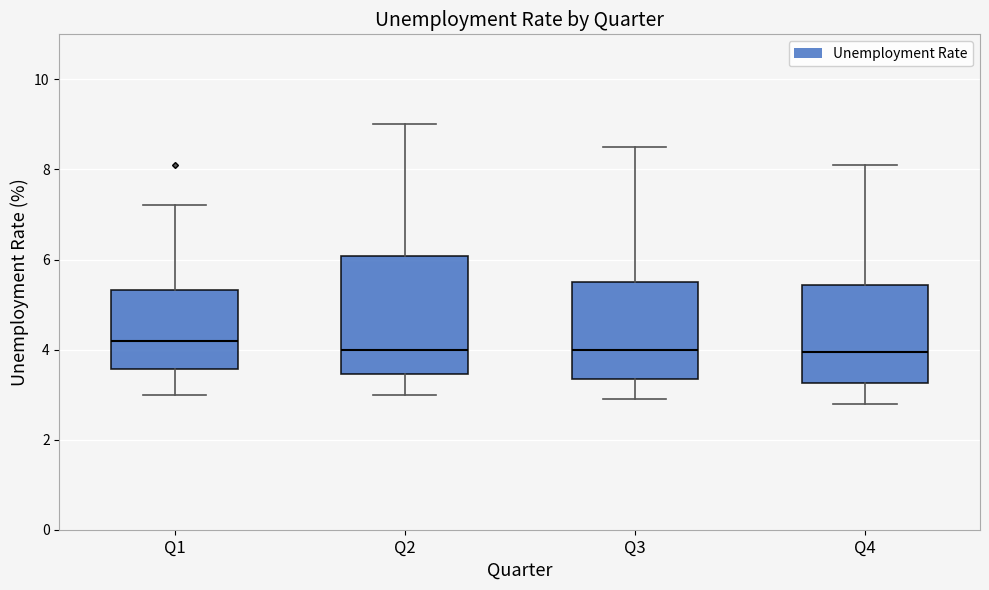

Where does the median line of the box for Q1 sit on the y-axis? The values are not printed on the chart, so give them approximately, as read against the axis.

4.2